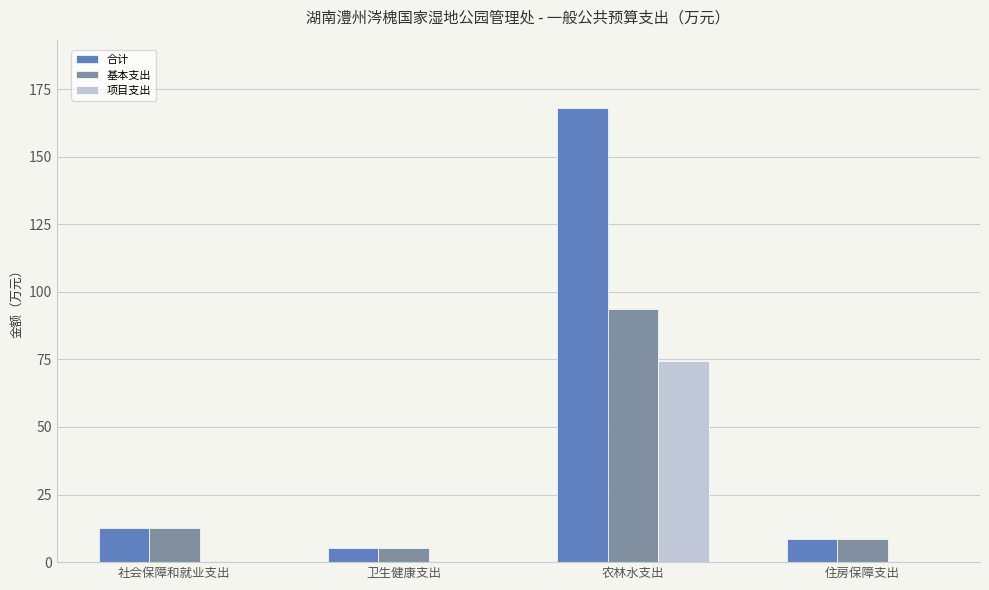

Is the value of 基本支出 at 卫生健康支出 greater than the value of 项目支出 at 卫生健康支出?

Yes